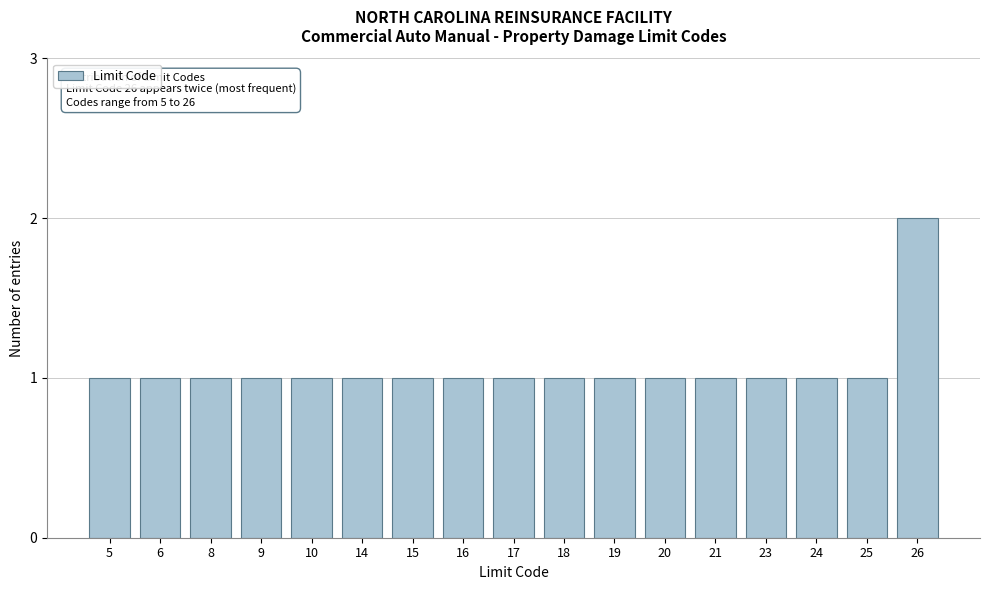

Reading left to right, list all the values displayed in this chart.

5=1	6=1	8=1	9=1	10=1	14=1	15=1	16=1	17=1	18=1	19=1	20=1	21=1	23=1	24=1	25=1	26=2